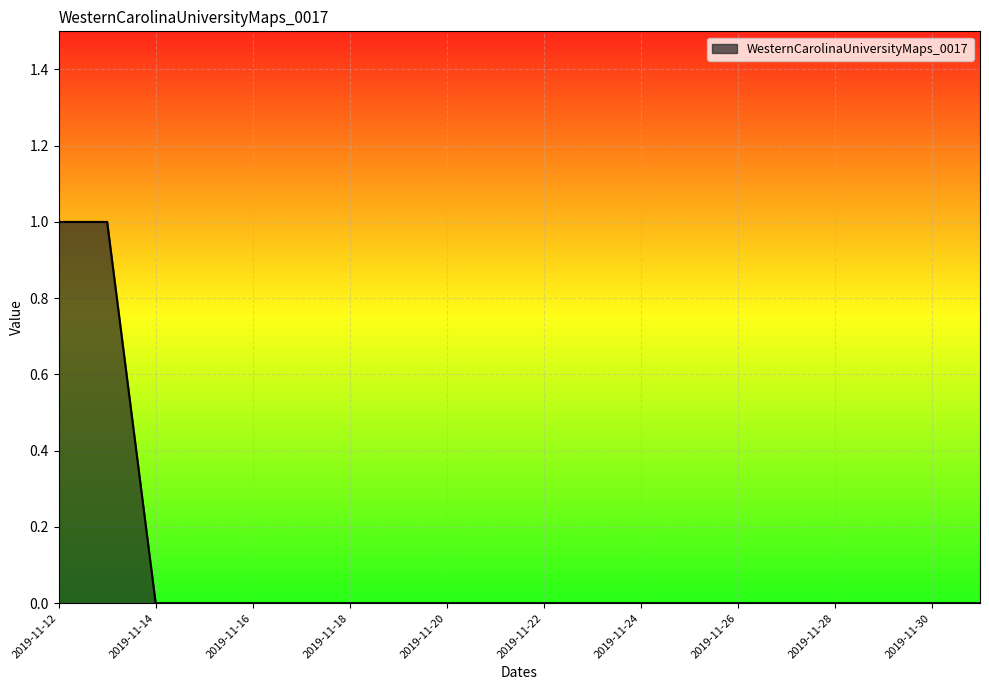

Is this an area chart (filled region under the line)?

Yes